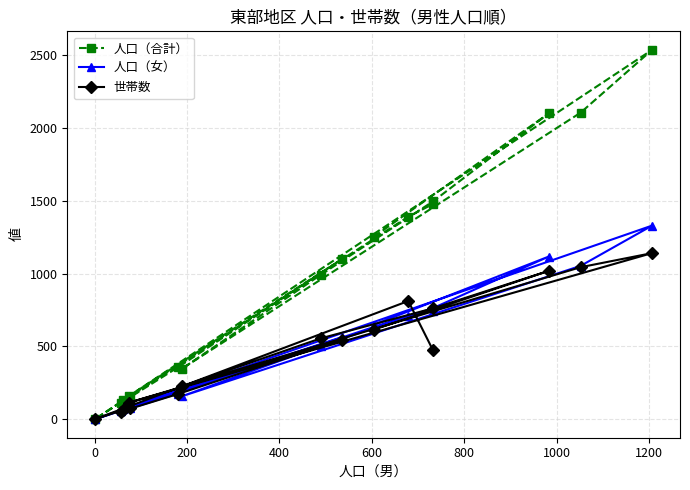

How many series are shown in this chart?

3